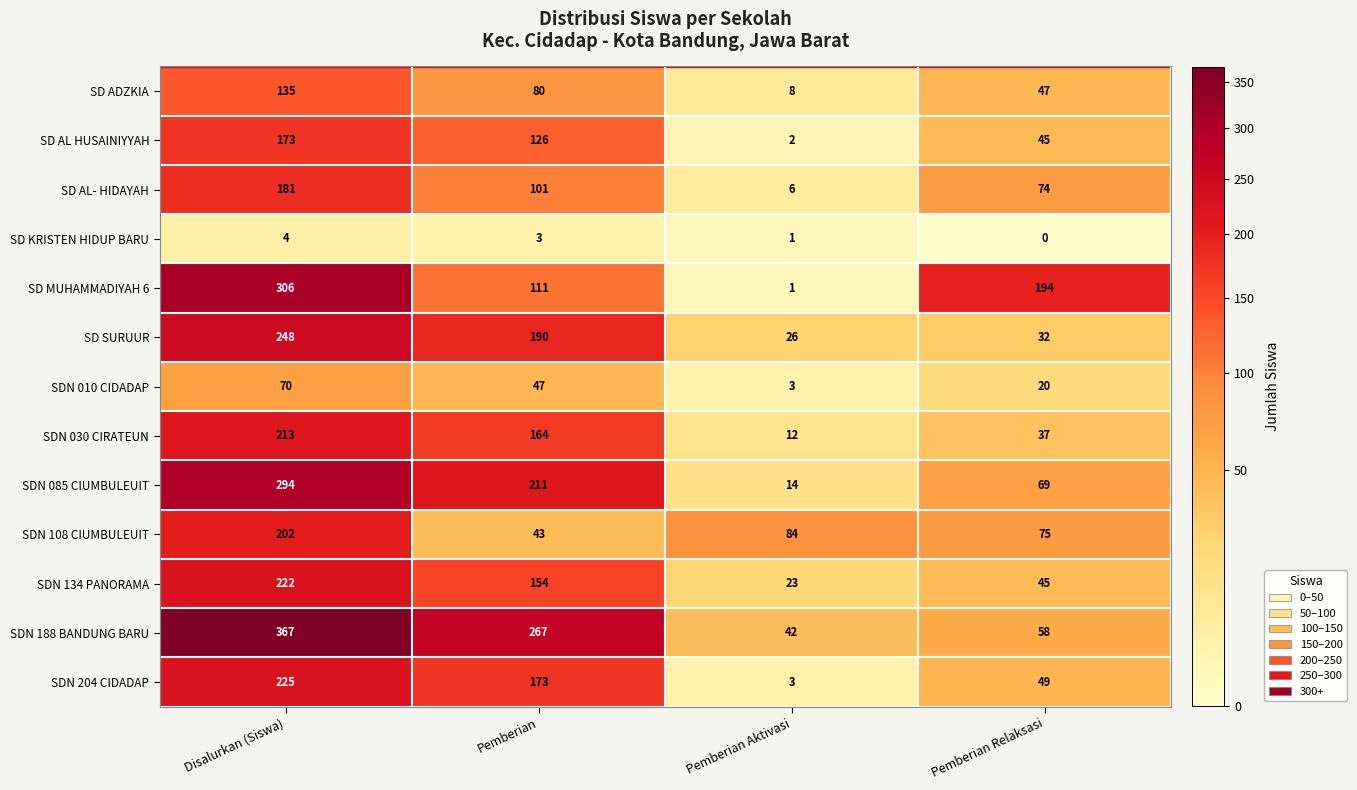

Read the SDN 030 CIRATEUN value at Disalurkan (Siswa), to the nearest 50.

200